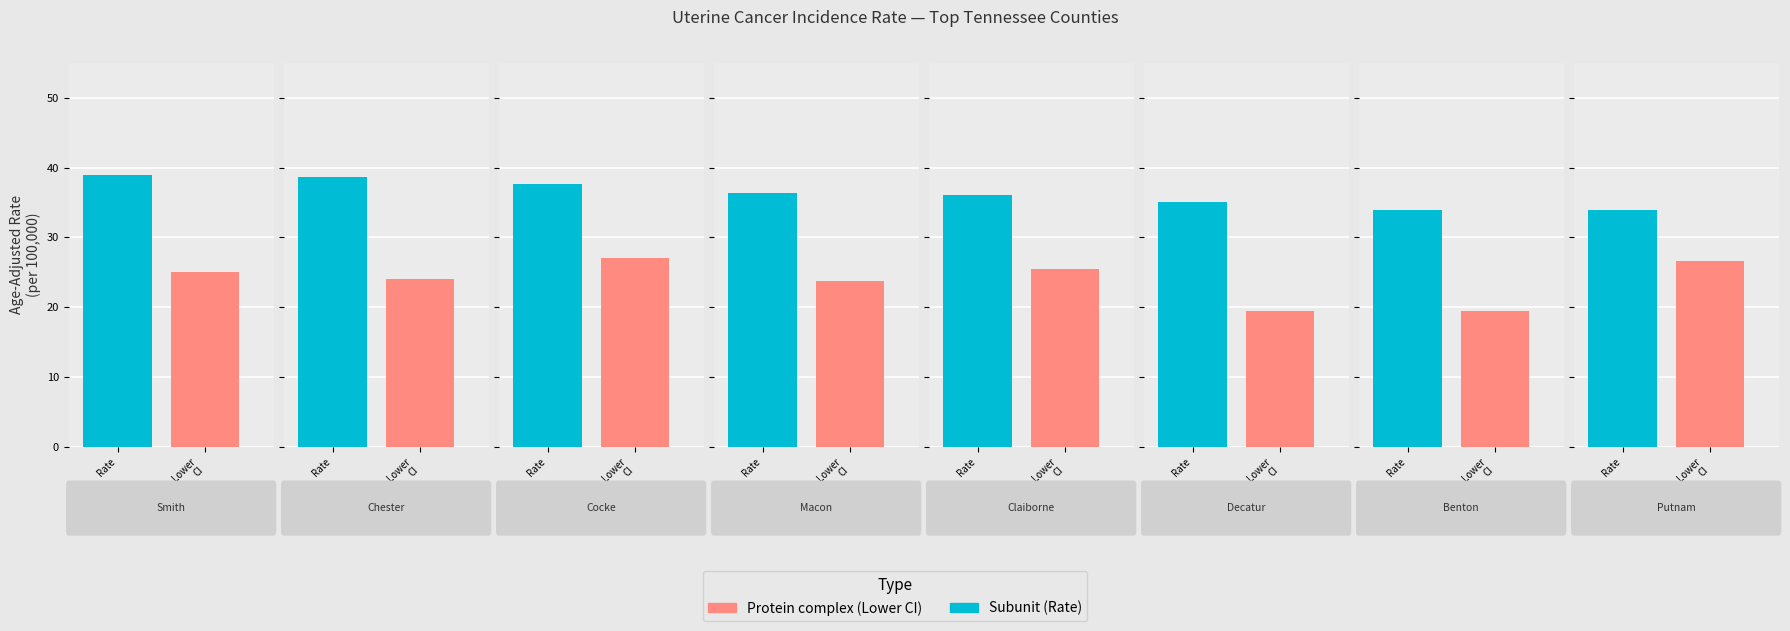

Which category has the highest value across all series?

Smith County